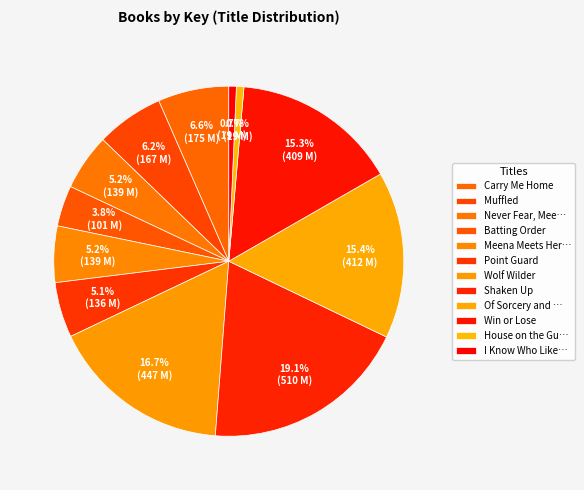

How many slices are in this pie chart?

12